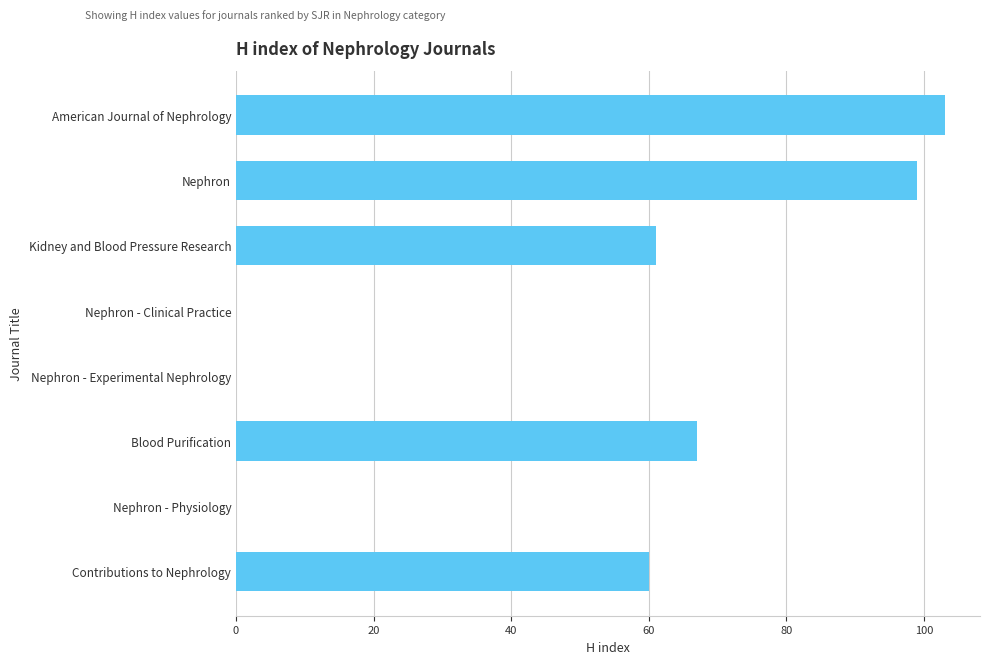

Which label corresponds to the largest value in the chart?

American Journal of Nephrology